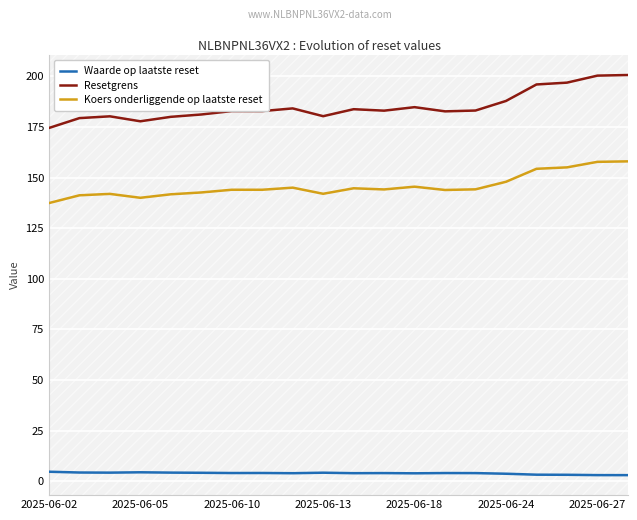

What is the average value of the Resetgrens series?

185.1